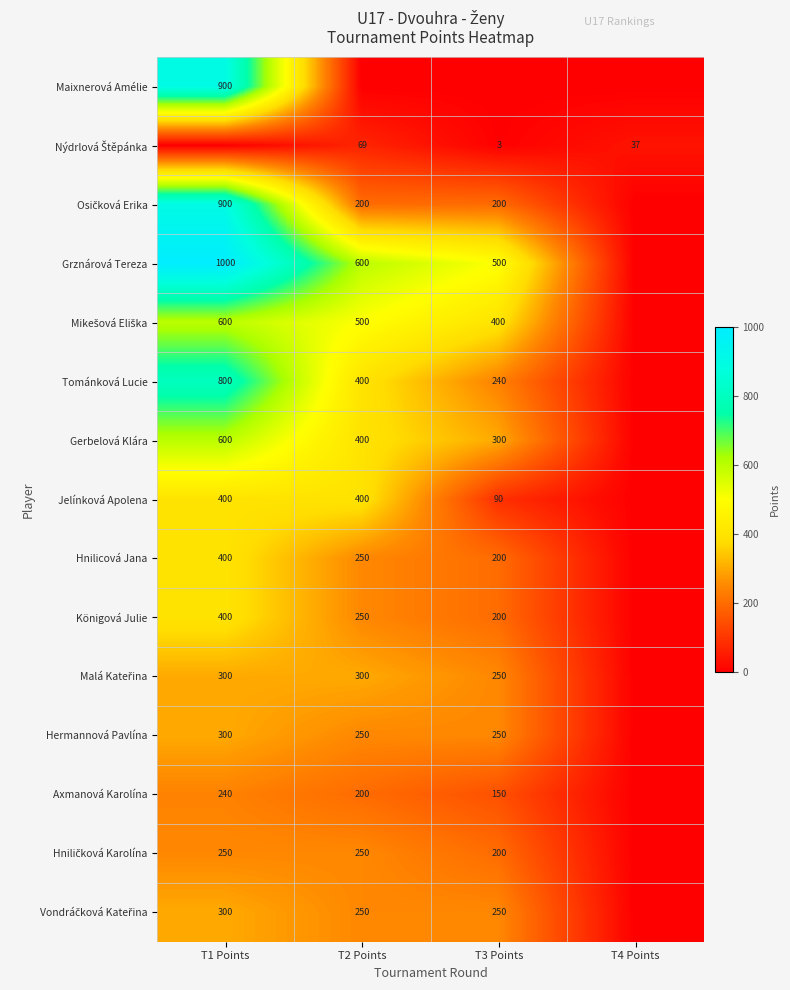

The Tománková Lucie series shows 400 at T2 Points. True or false?

True